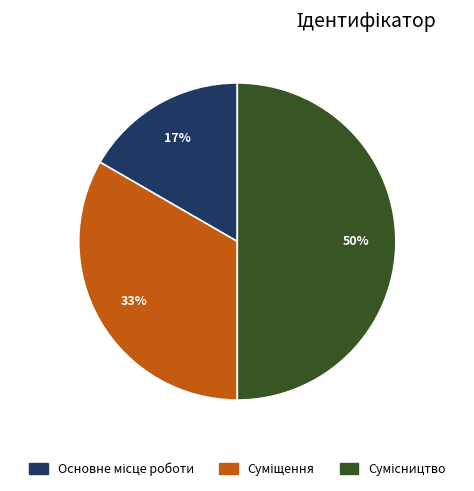

To the nearest percent, what is the difference between the largest and smallest slice percentages?

33%